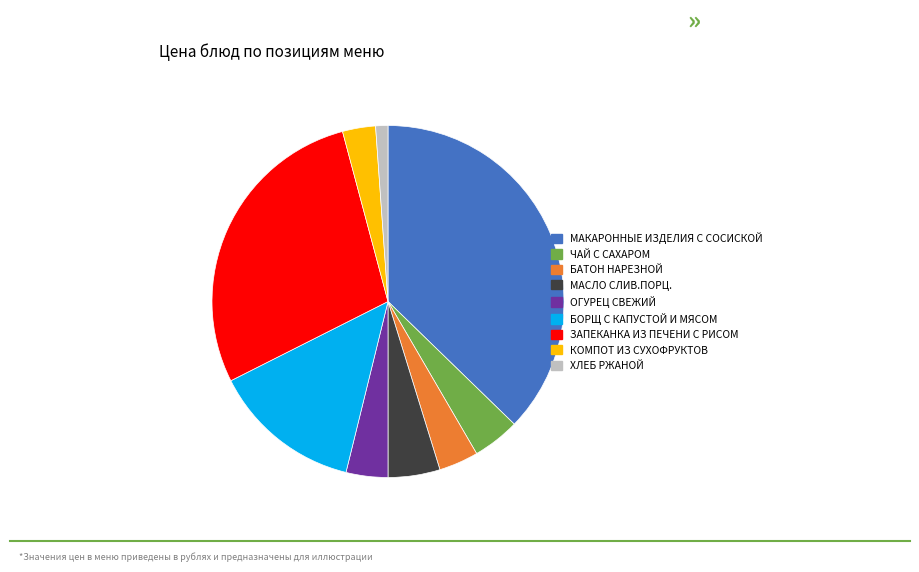

Do МАКАРОННЫЕ ИЗДЕЛИЯ С СОСИСКОЙ and КОМПОТ ИЗ СУХОФРУКТОВ together represent more than half of the pie?

No